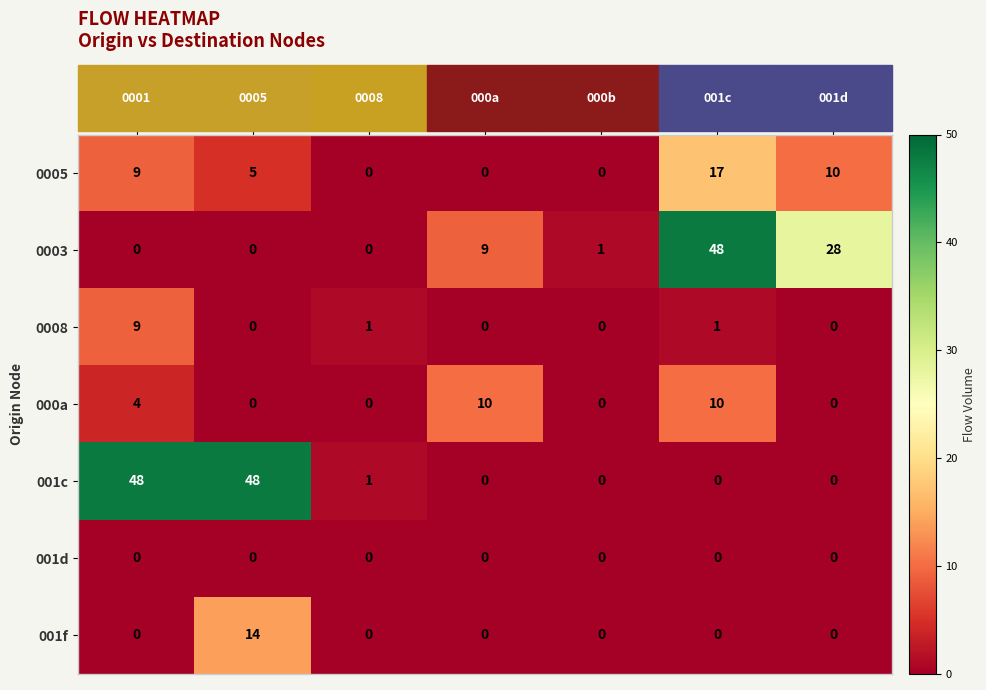

At which category is the sum across all series the highest?

001c